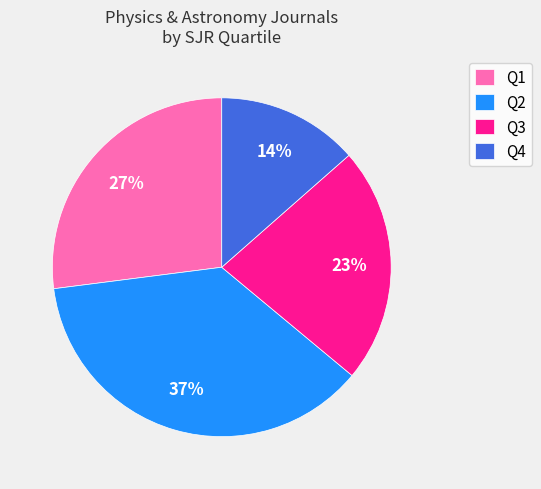

Rank the categories by value from lowest to highest.

Q4, Q3, Q1, Q2